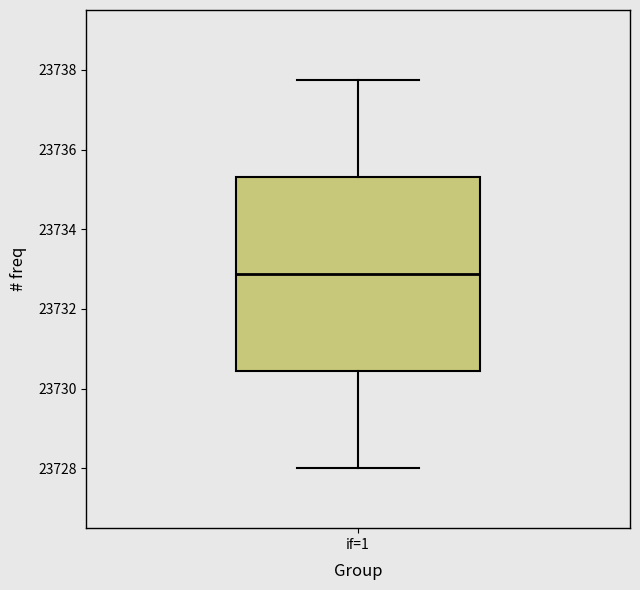

Read this box plot against the y-axis: the position of the median line, the range covered by the box, and the ends of both whiskers. The values are not printed on the chart, so give them approximately, as read against the axis.

median 23732.8, box 23730.4 to 23735.4, whiskers 23728.0 to 23737.8